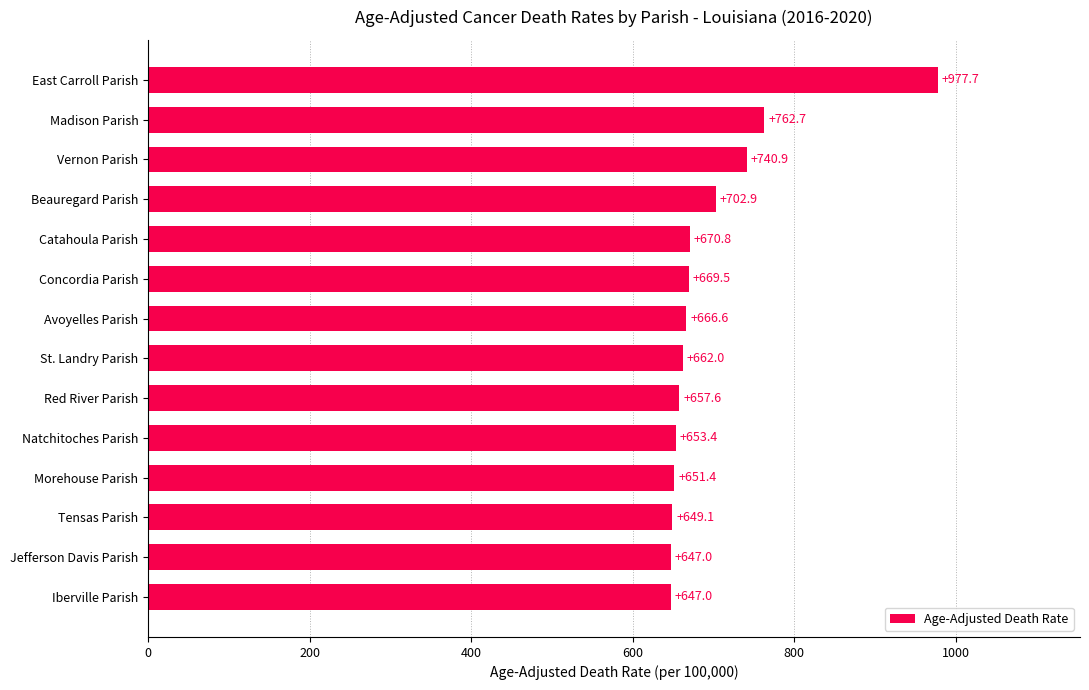

What is the difference between the values at Concordia Parish and East Carroll Parish?

308.2